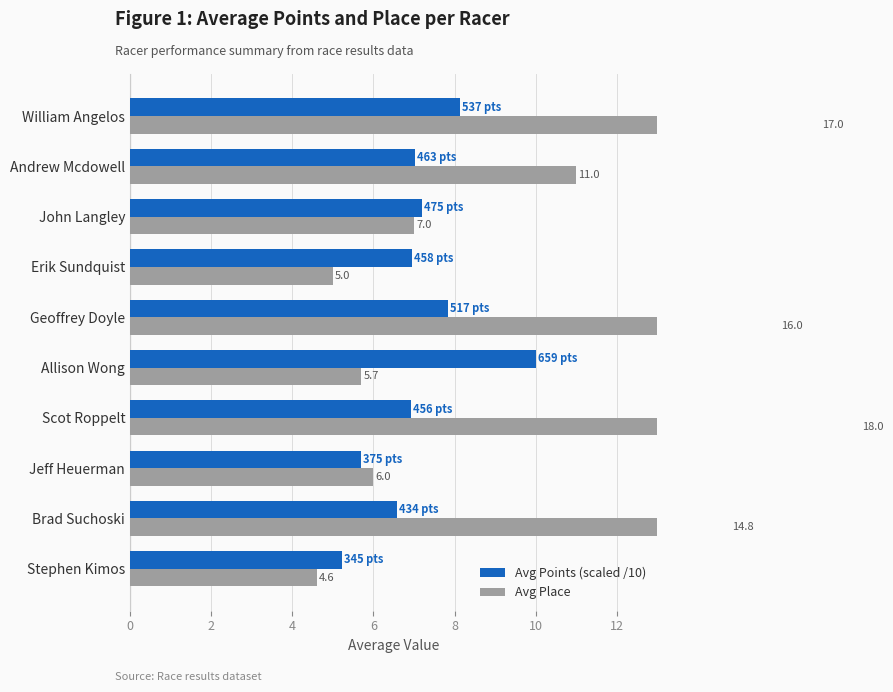

List the series in order of their overall mean, lowest first.

Avg Points (scaled /10), Avg Place